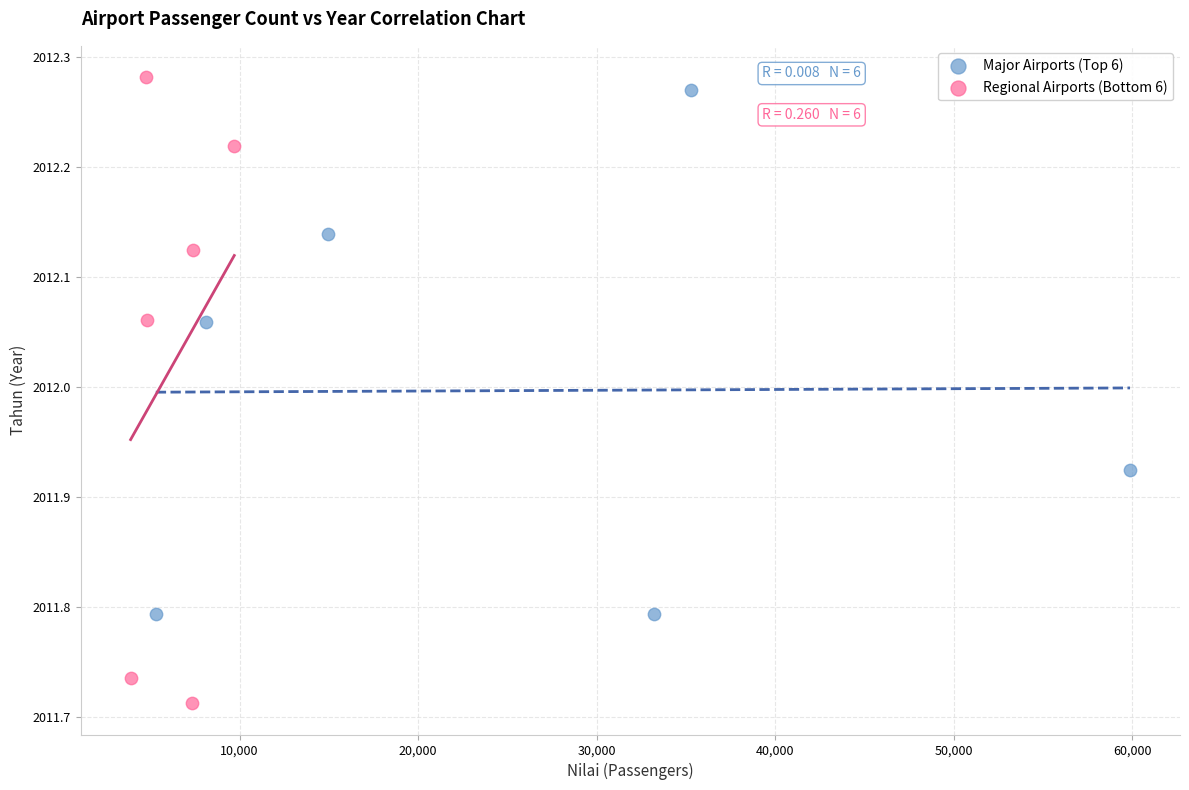

Which series contains the lowest Y value?

Regional Airports (Bottom 6)